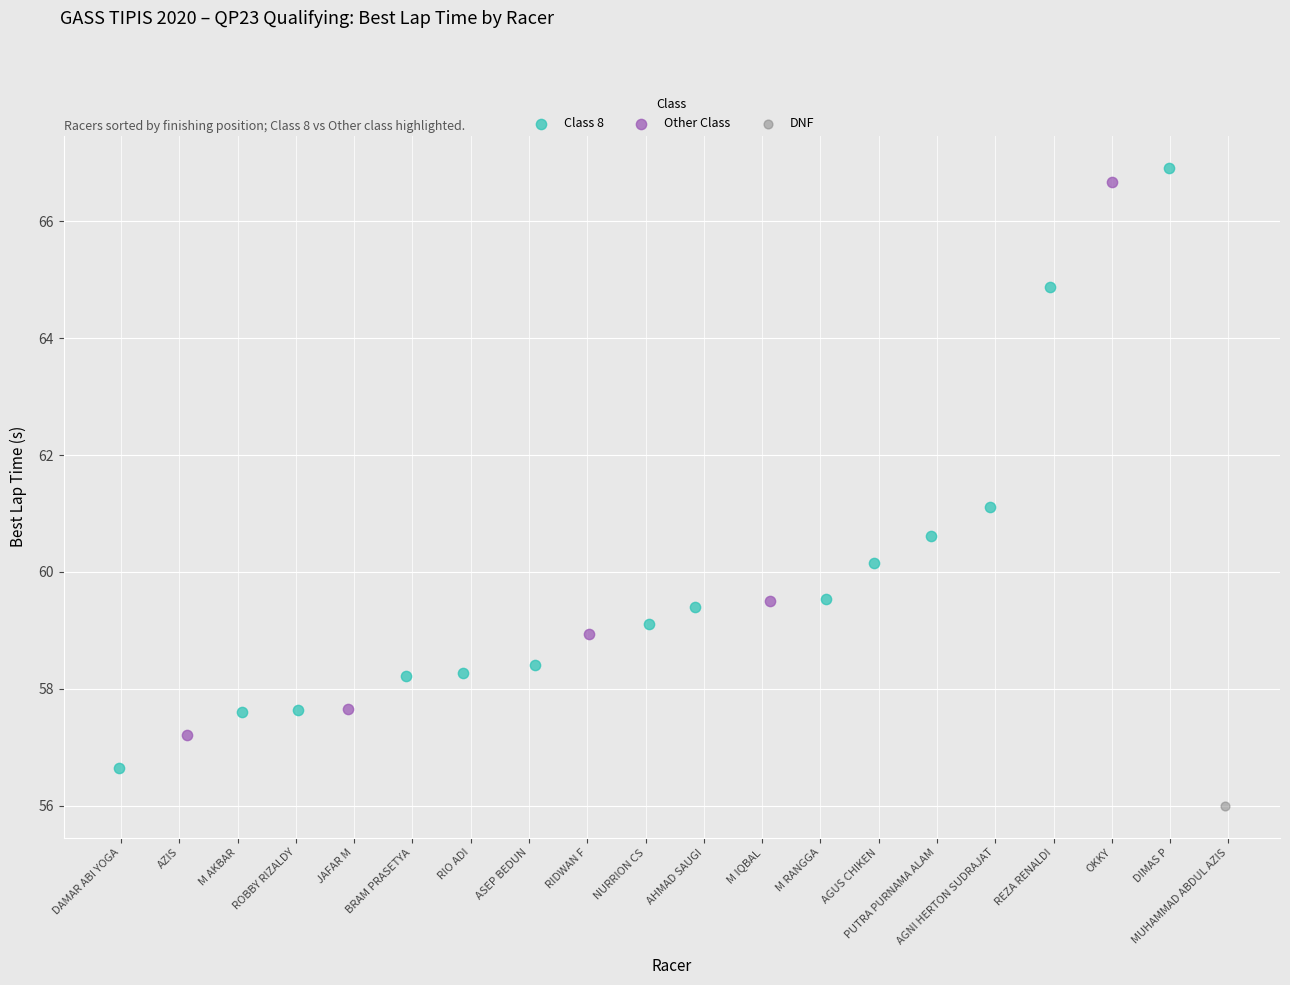

Which series contains the lowest Y value?

DNF